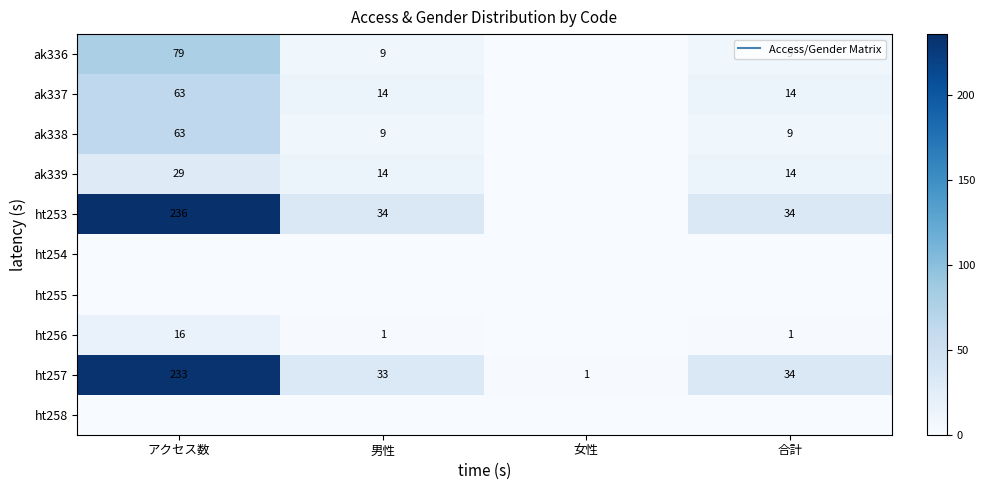

What is the average value of the ht257 series?

75